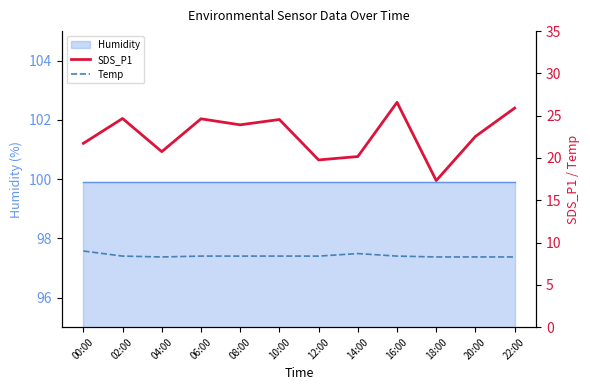

What is the value of the SDS_P1 point at the 1st from the left?

21.7